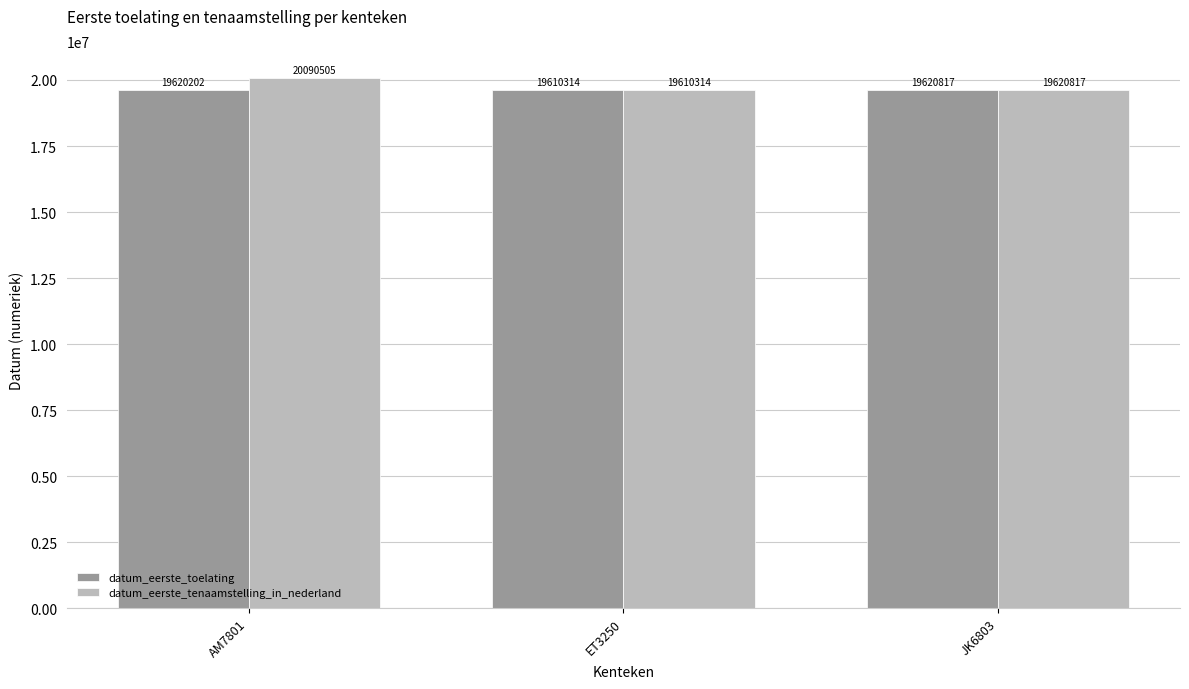

How many bars are there in total?

6